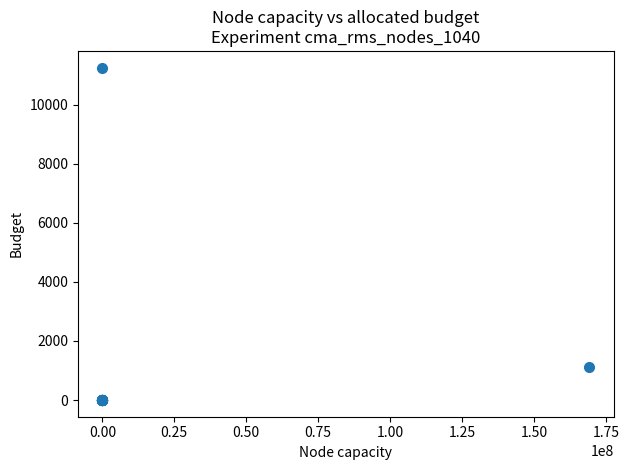

What Y value in the scatter plot is closest to 5625?

1130.8